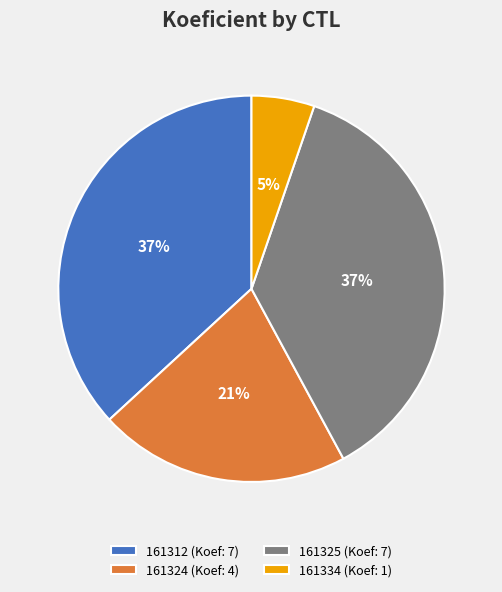

Does 161312 represent more than half of the total?

No